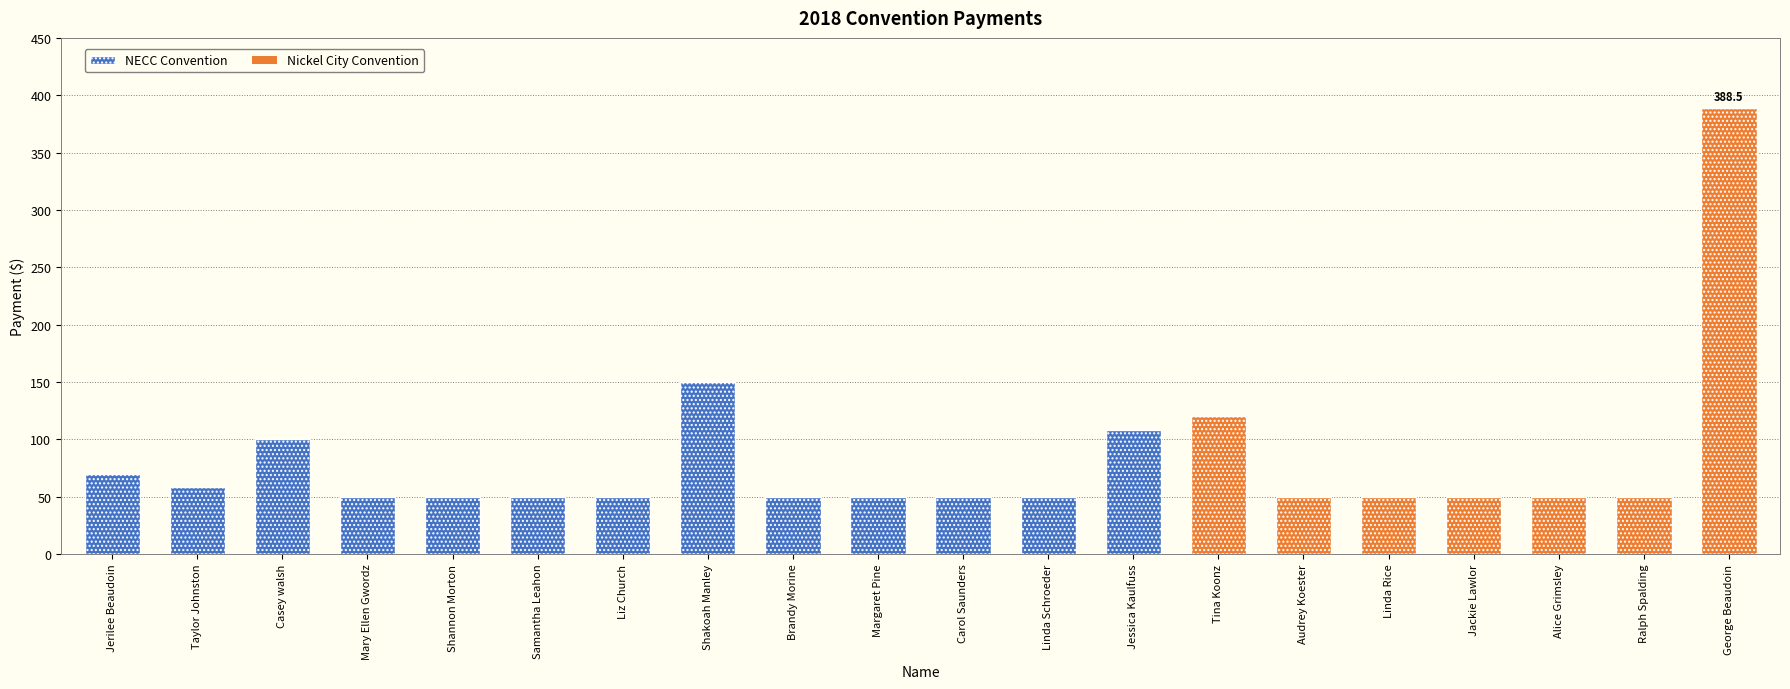

Is it true that NECC Convention equals 67.5 at George Beaudoin?

False